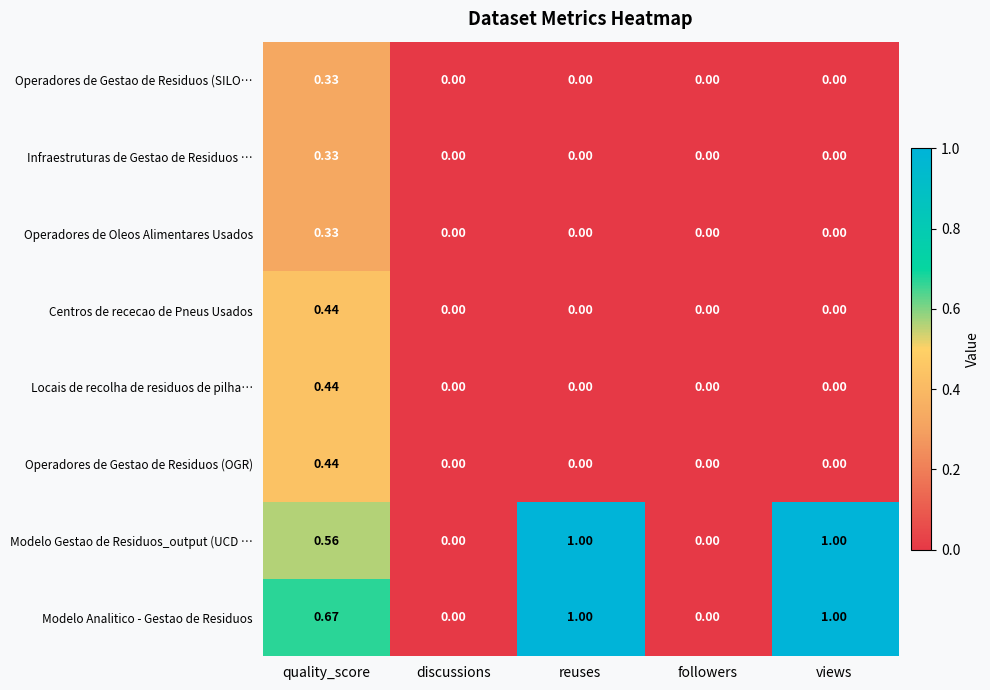

At which category is the sum across all series the highest?

quality_score